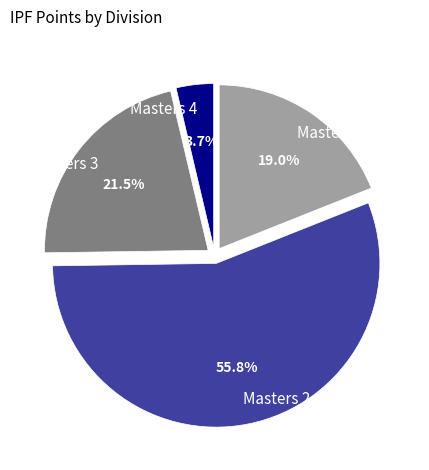

Combined, what portion of the pie is Masters 2 and Masters 3?

77.3%